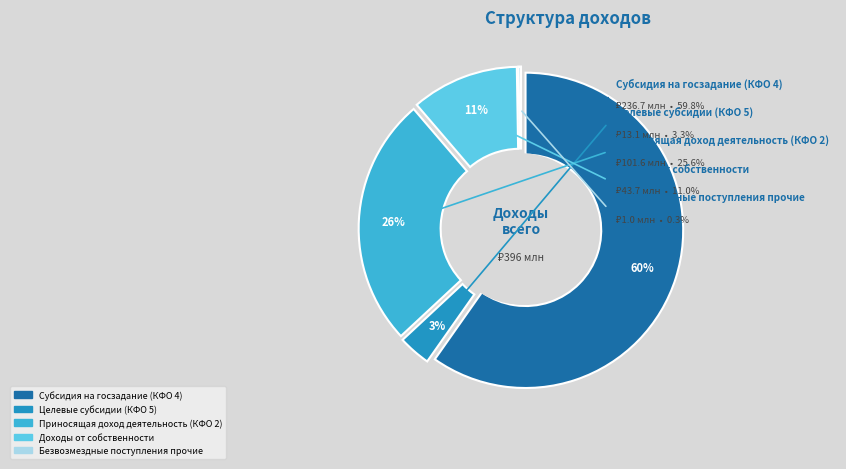

What percentage is the Целевые субсидии (КФО 5) slice, to the nearest percent?

3%